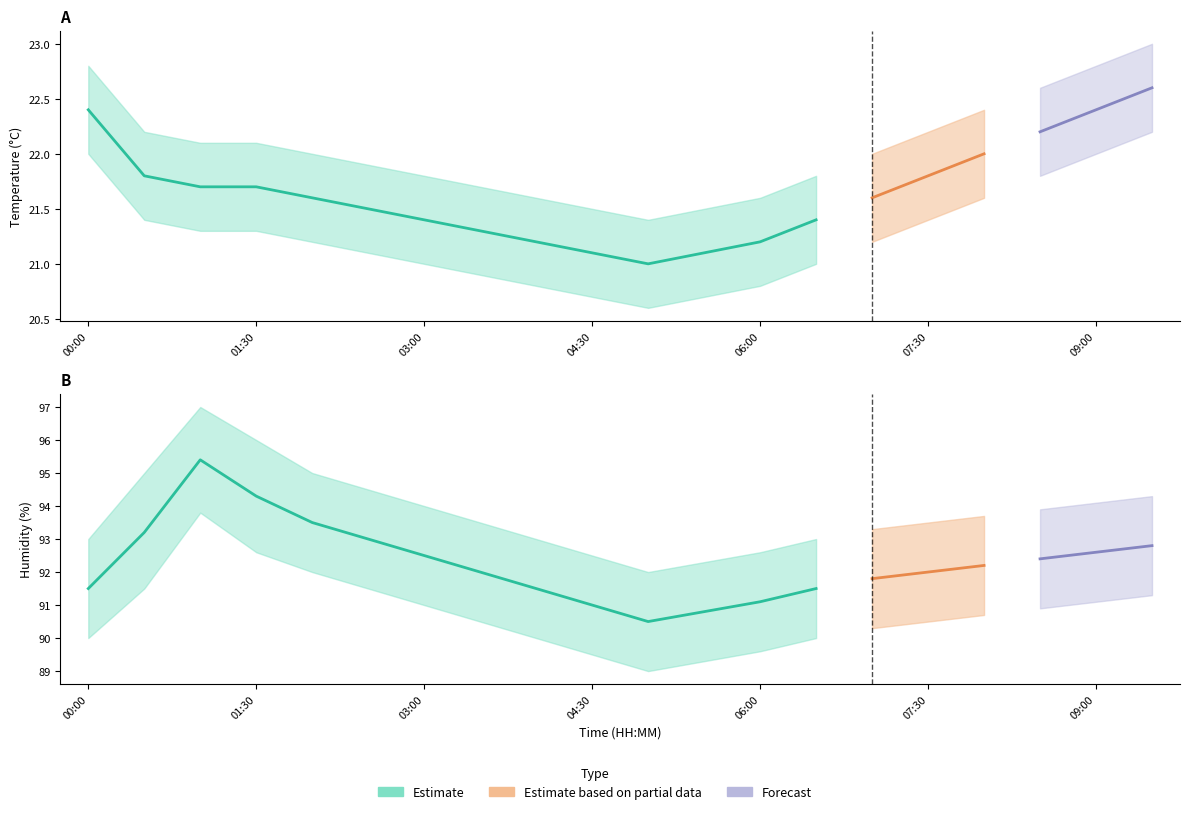

Which label corresponds to the smallest value in the chart?

05:00